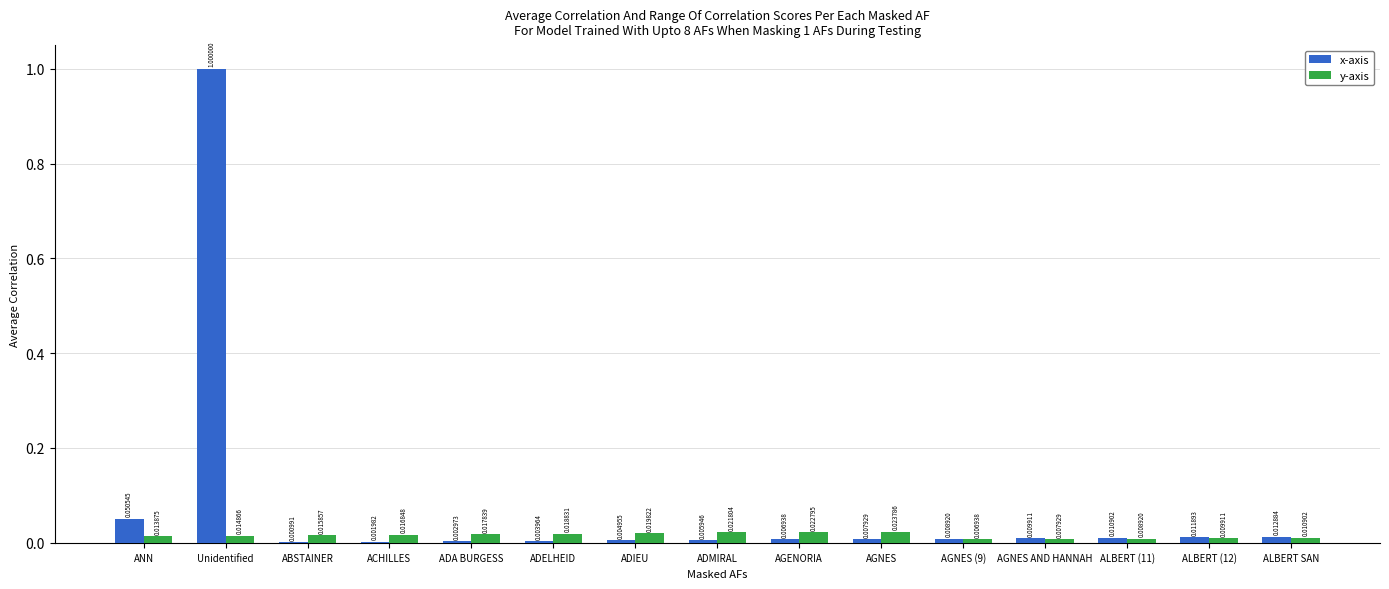

Are the bars horizontal?

No